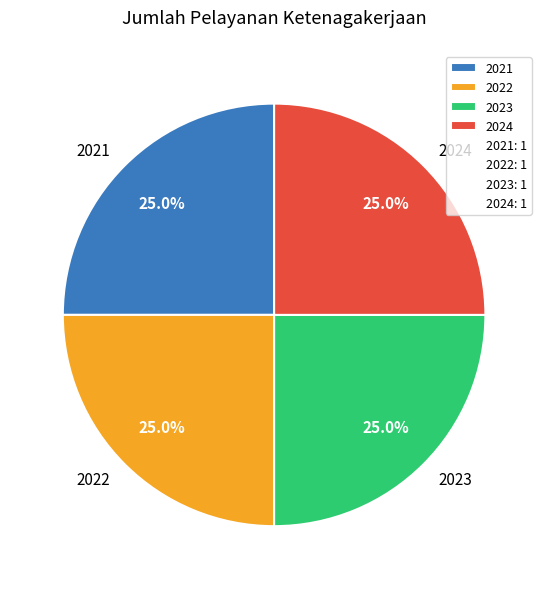

What portion of the pie excludes 2023?

75.0%